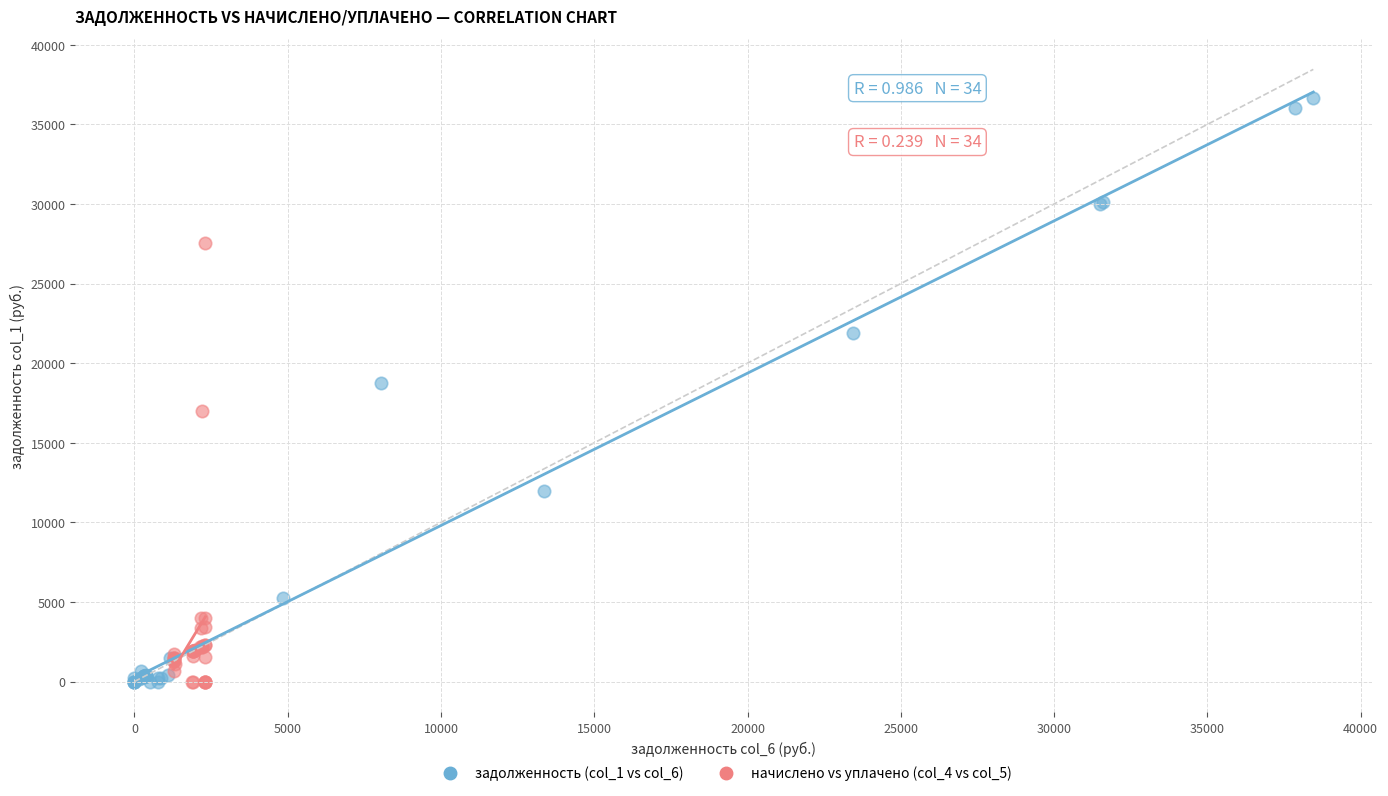

Which series reaches the maximum Y coordinate?

задолженность (col_1 vs col_6)